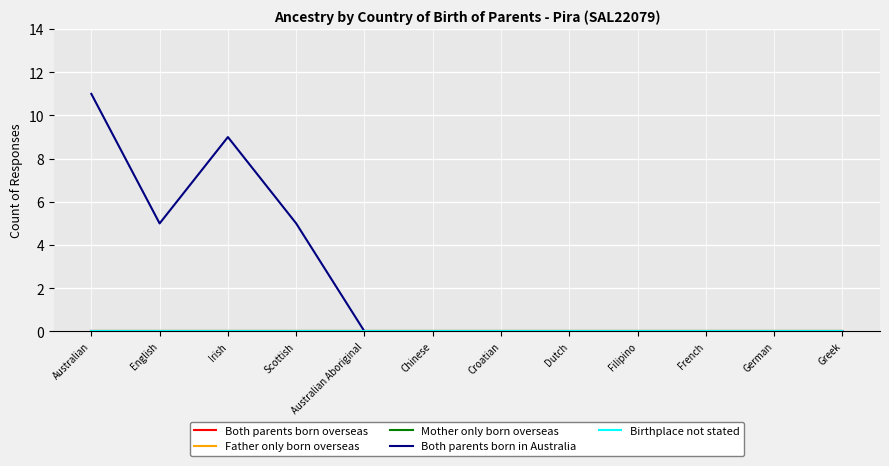

True or false: Birthplace not stated has more than 0 points higher than both neighbors.

False